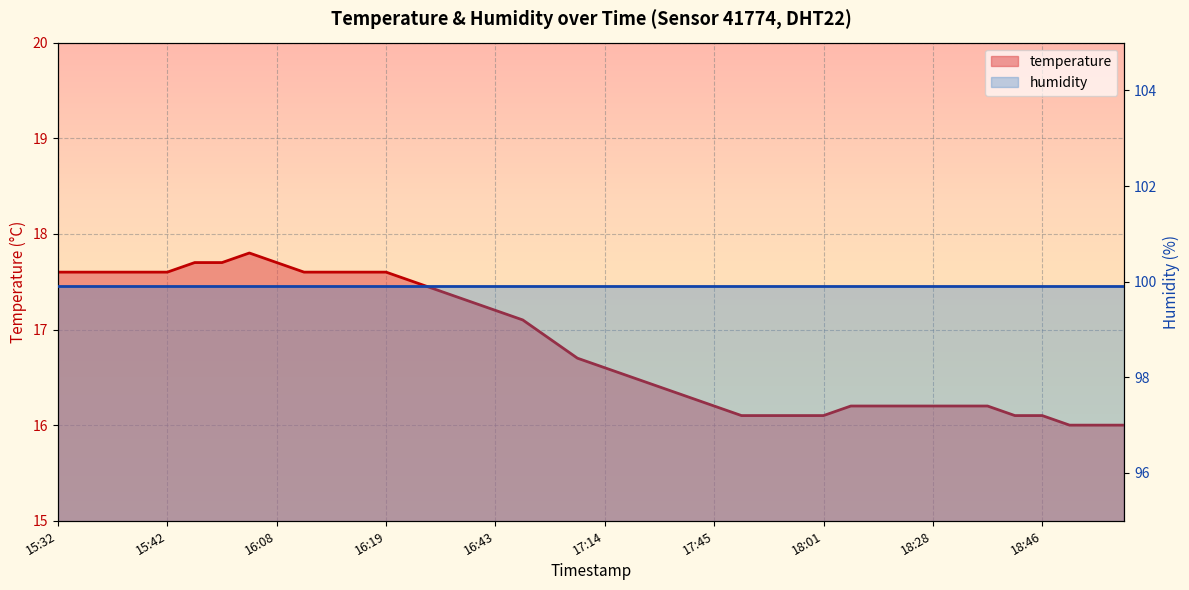

Reading right to left, what are all the values shown in this chart?

18:59=16.0	18:56=16.0	18:52=16.0	18:46=16.1	18:43=16.1	18:36=16.2	18:34=16.2	18:28=16.2	18:14=16.2	18:11=16.2	18:04=16.2	18:01=16.1	17:58=16.1	17:55=16.1	17:51=16.1	17:45=16.2	17:34=16.3	17:32=16.4	17:17=16.5	17:14=16.6	17:11=16.7	17:01=16.9	16:54=17.1	16:43=17.2	16:39=17.3	16:32=17.4	16:21=17.5	16:19=17.6	16:16=17.6	16:14=17.6	16:11=17.6	16:08=17.7	15:57=17.8	15:47=17.7	15:45=17.7	15:42=17.6	15:39=17.6	15:37=17.6	15:35=17.6	15:32=17.6